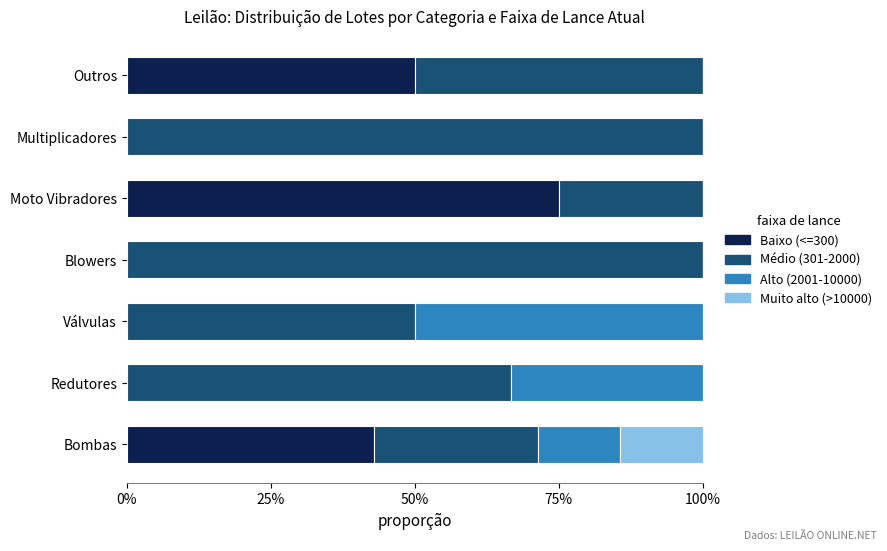

What are all the series names shown in the legend?

Baixo (<=300), Médio (301-2000), Alto (2001-10000), Muito alto (>10000)